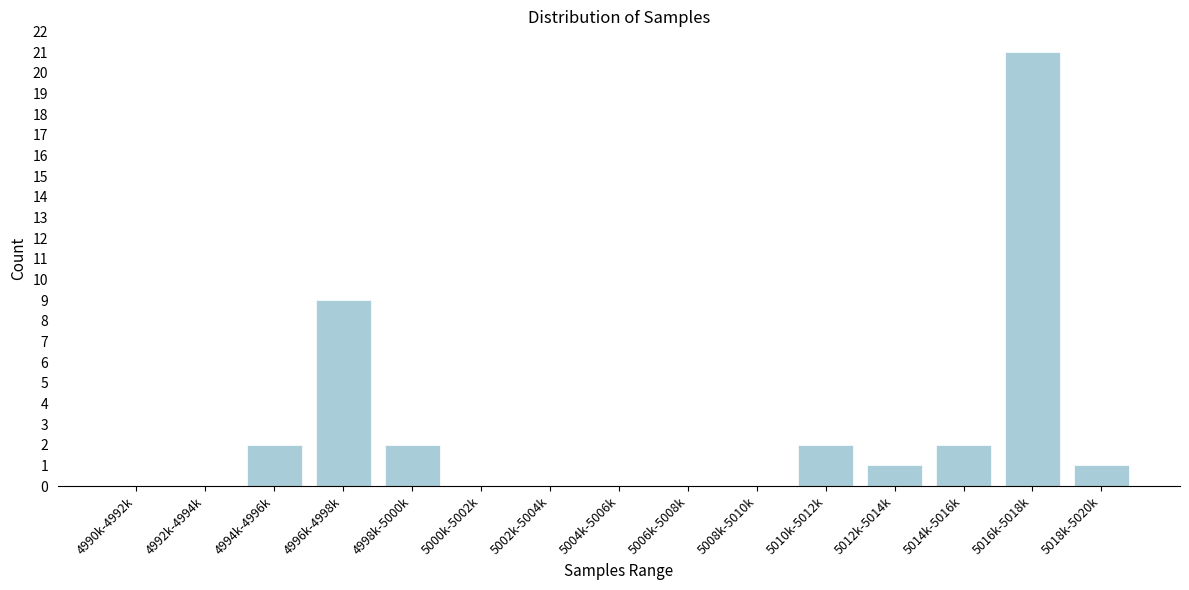

Reading left to right, transcribe all the data shown in this chart.

4990k-4992k=0	4992k-4994k=0	4994k-4996k=2	4996k-4998k=9	4998k-5000k=2	5000k-5002k=0	5002k-5004k=0	5004k-5006k=0	5006k-5008k=0	5008k-5010k=0	5010k-5012k=2	5012k-5014k=1	5014k-5016k=2	5016k-5018k=21	5018k-5020k=1